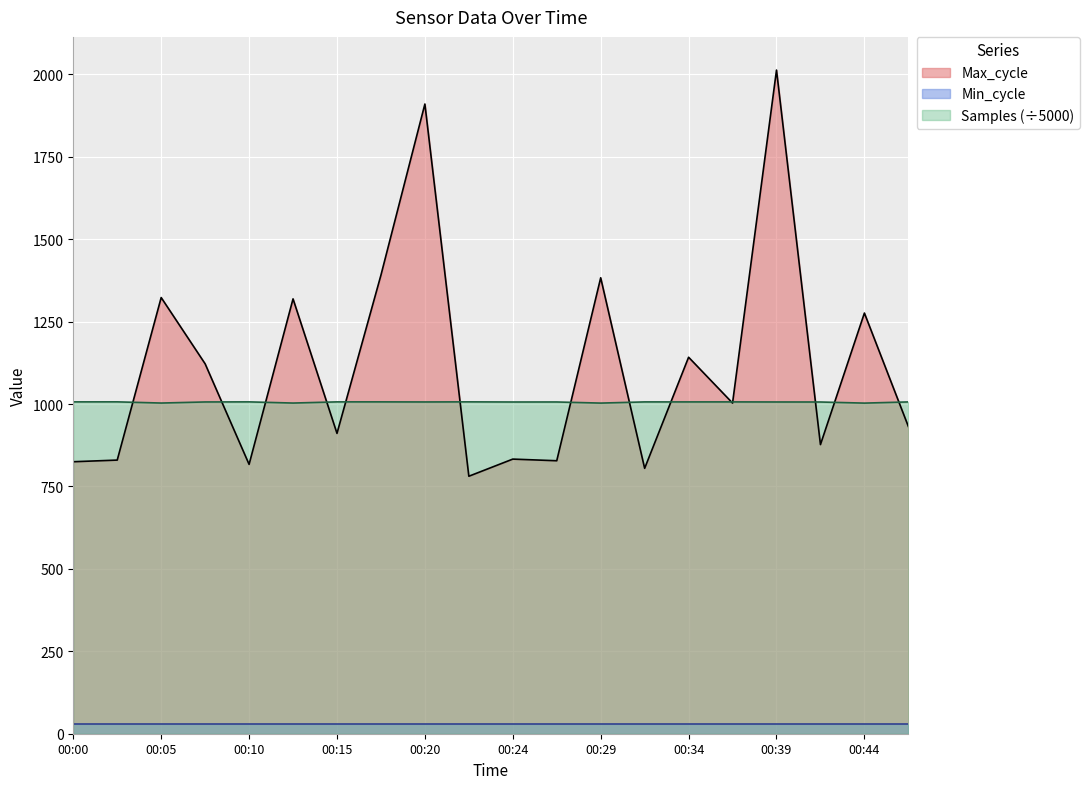

At which category is the sum across all series the highest?

00:39